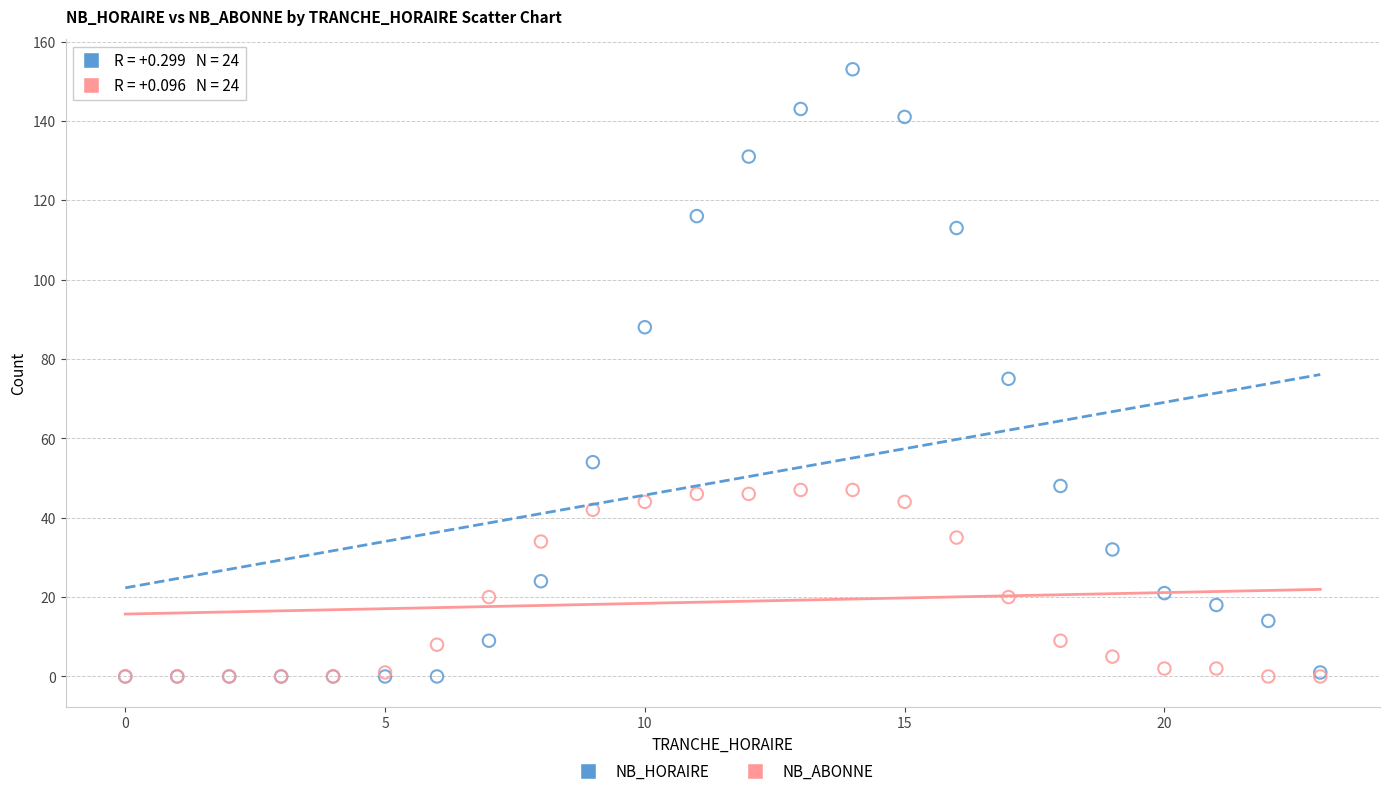

Which series has the largest Y range (max minus min)?

NB_HORAIRE